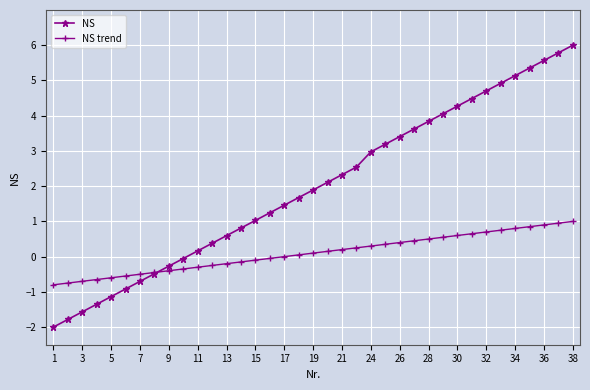

Which series has the largest range (max minus min)?

NS